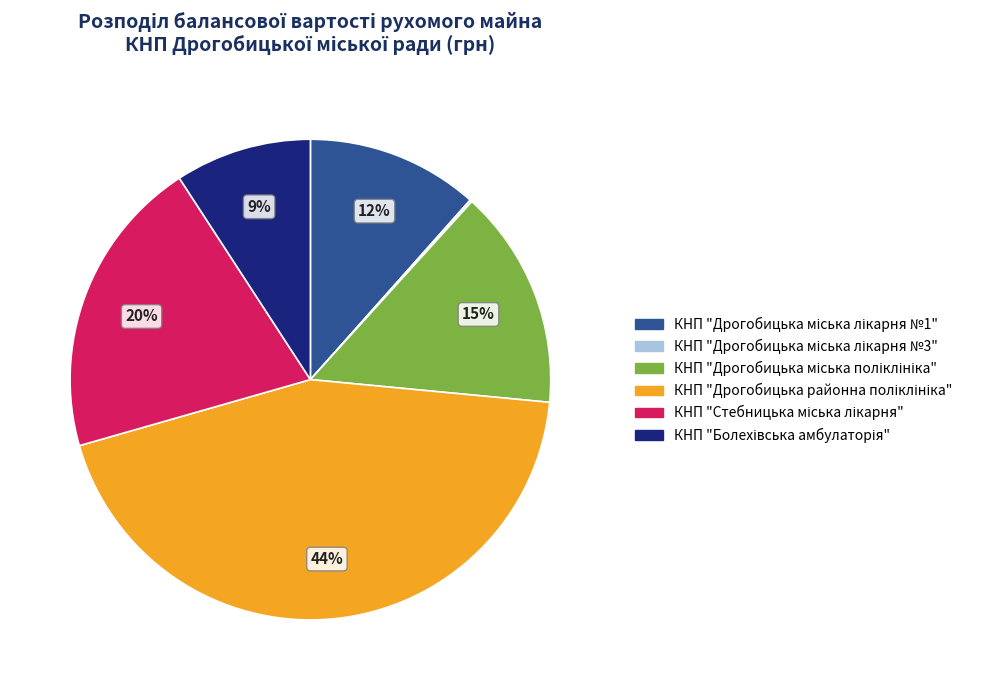

Does any single category account for the majority?

No